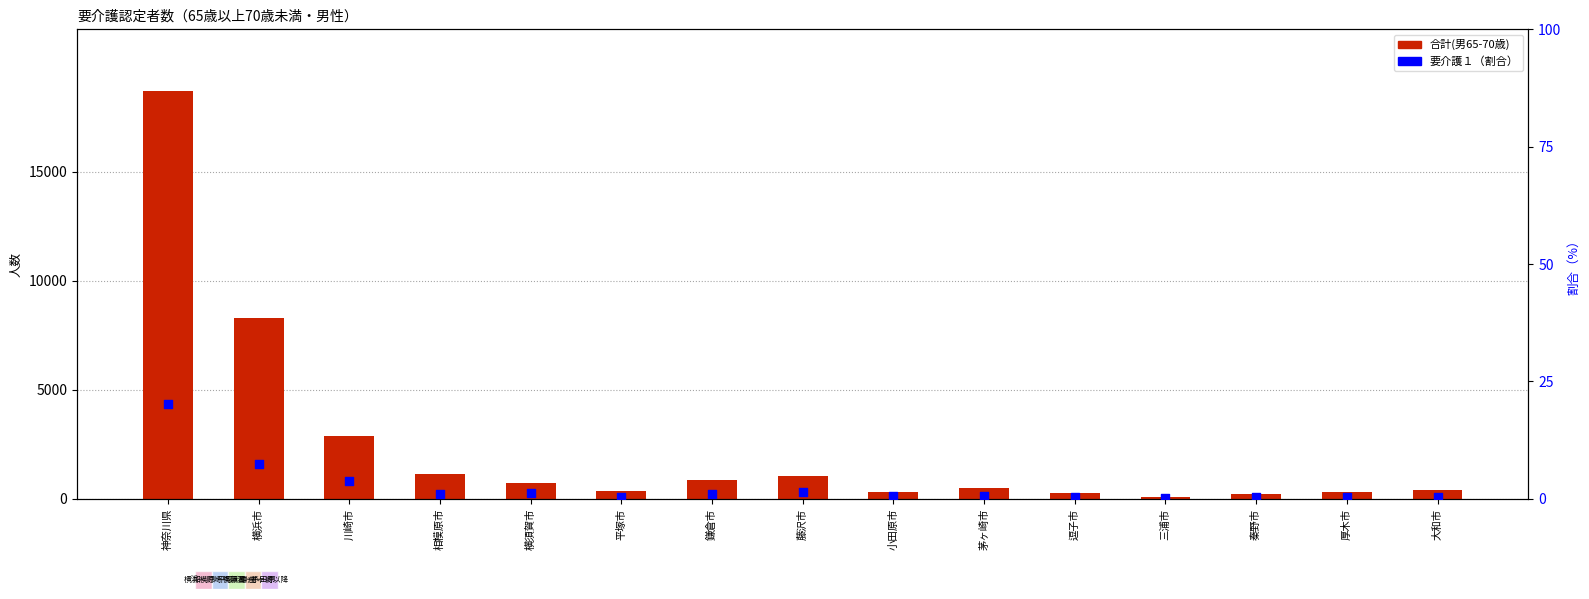

At how many categories does at least one series exceed 14264?

1